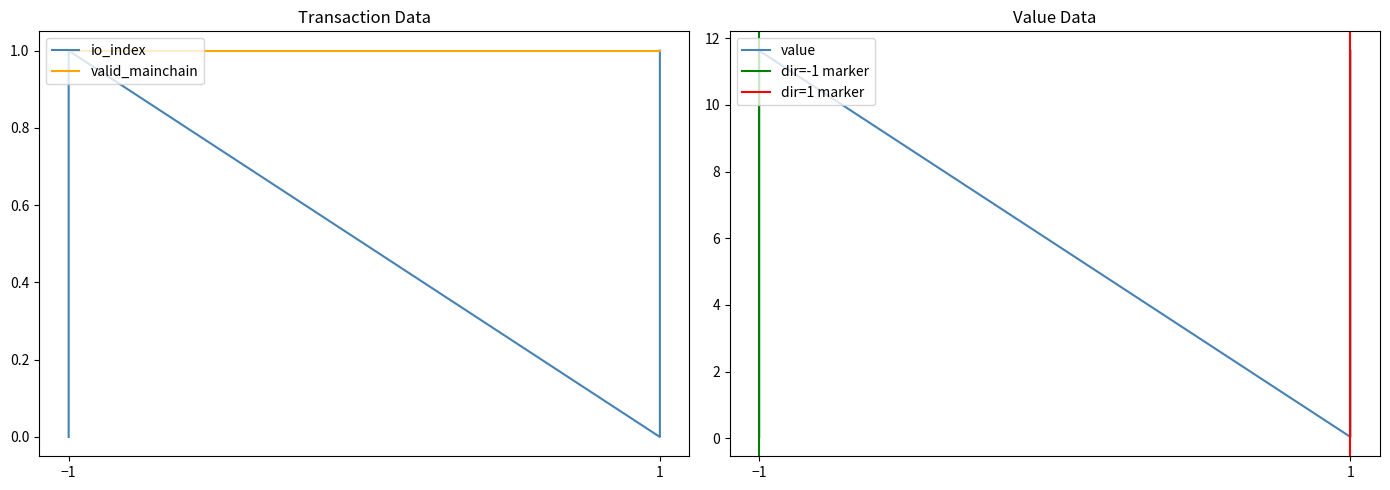

True or false: io_index has a value of 0.0 at -1.

True